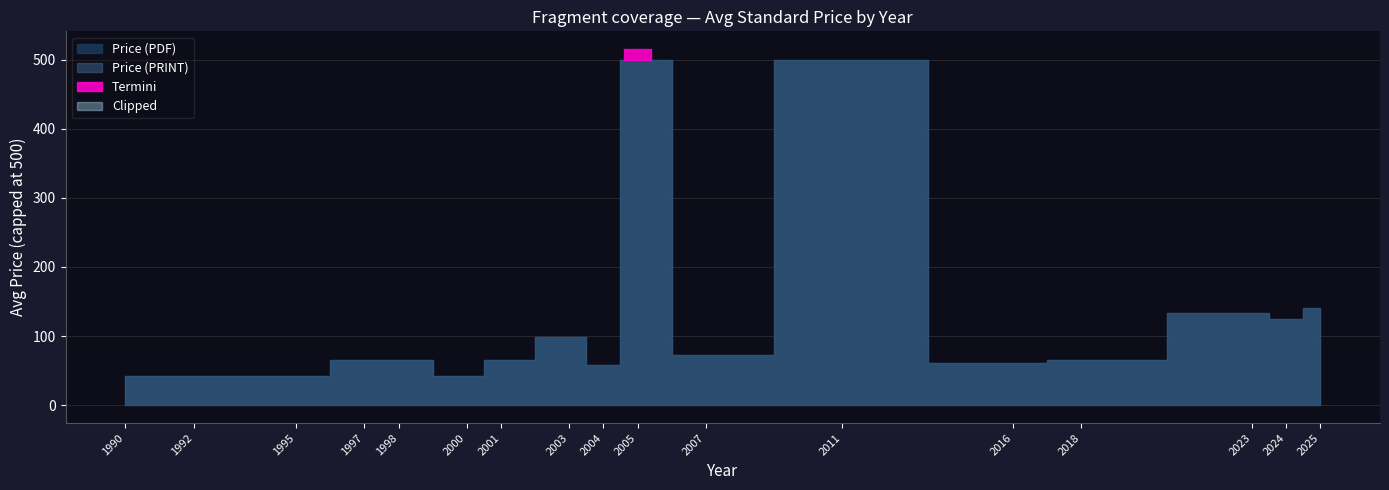

Where does the Avg Price (PDF) series first go above 65?

2000